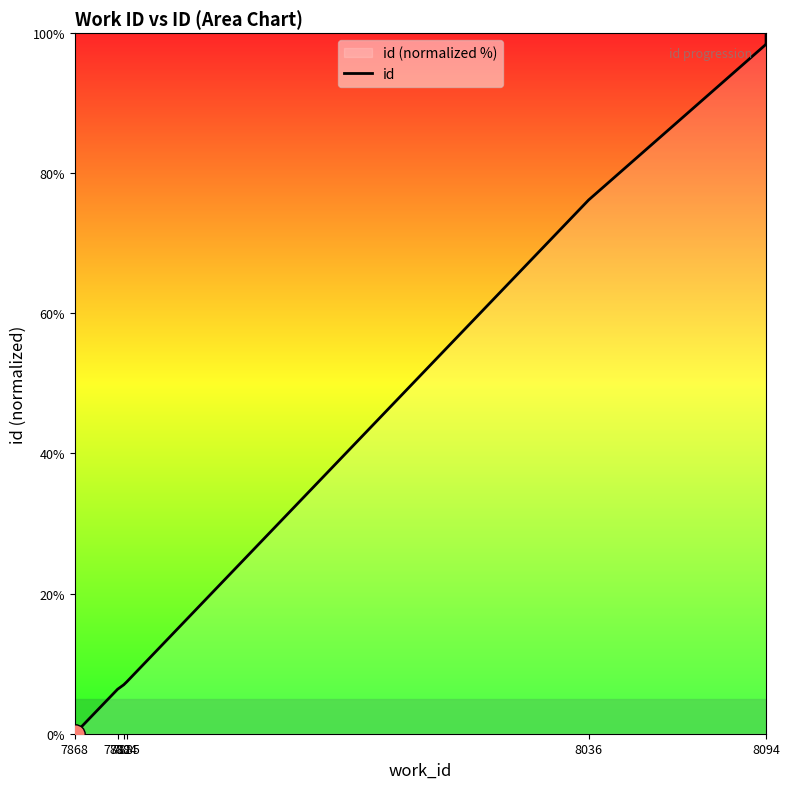

What is the sum of all values?

591.5